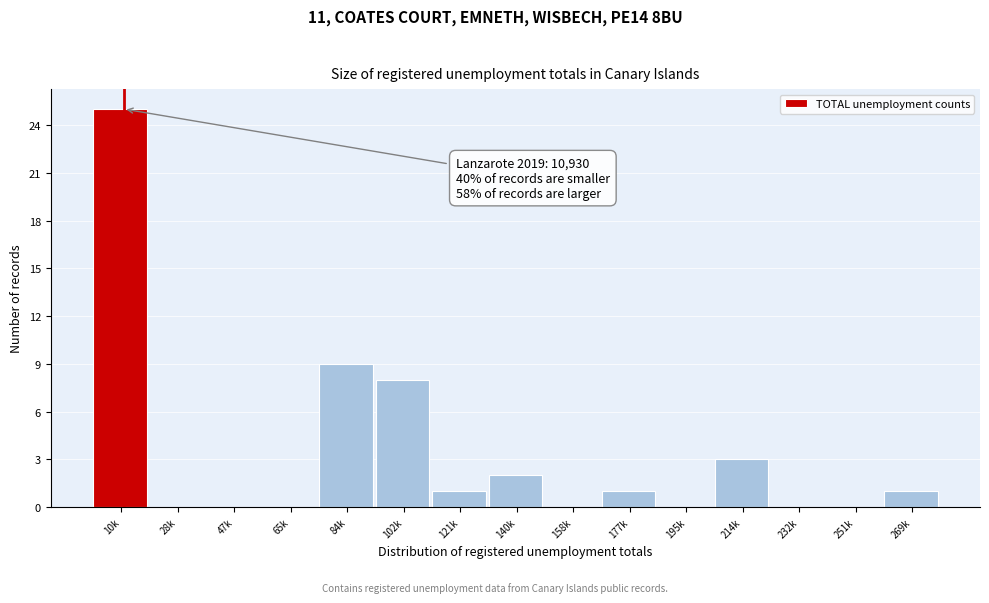

Reading left to right, transcribe all the data shown in this chart.

10k=25	28k=0	47k=0	65k=0	84k=9	102k=8	121k=1	140k=2	158k=0	177k=1	195k=0	214k=3	232k=0	251k=0	269k=1